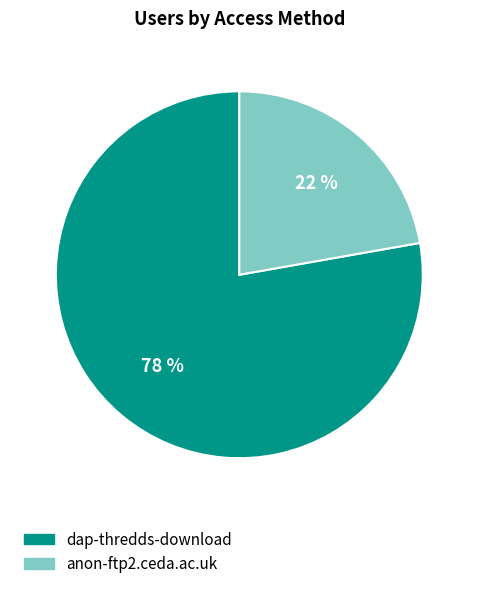

Rank the categories by value from highest to lowest.

dap-thredds-download, anon-ftp2.ceda.ac.uk